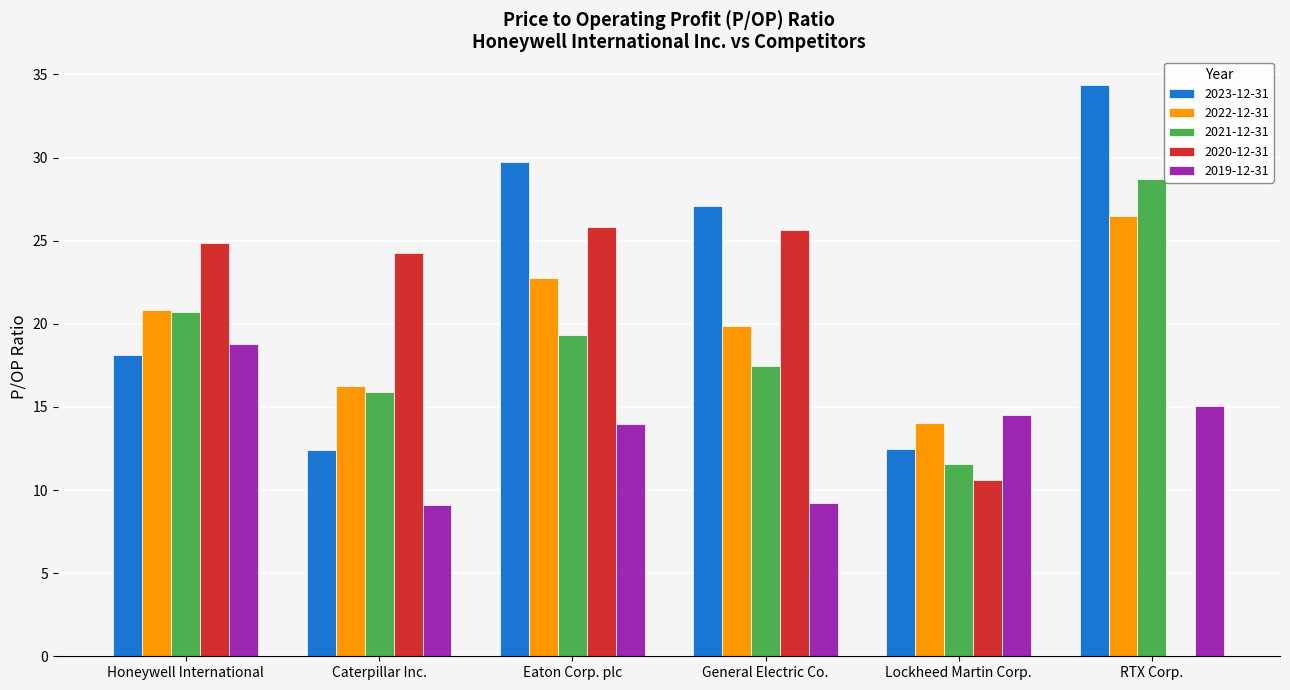

Between Caterpillar Inc. and Lockheed Martin Corp., which series saw the biggest shift?

2020-12-31